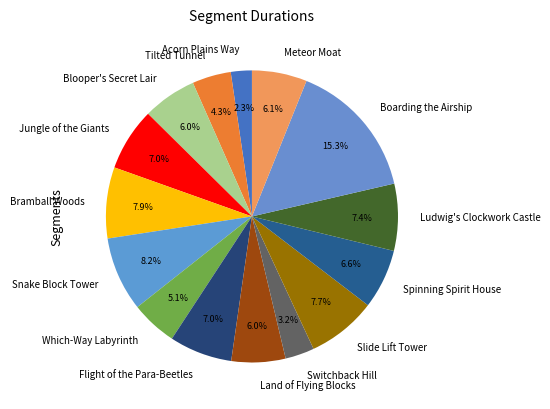

To the nearest percent, what percentage of the pie is Boarding the Airship?

15%